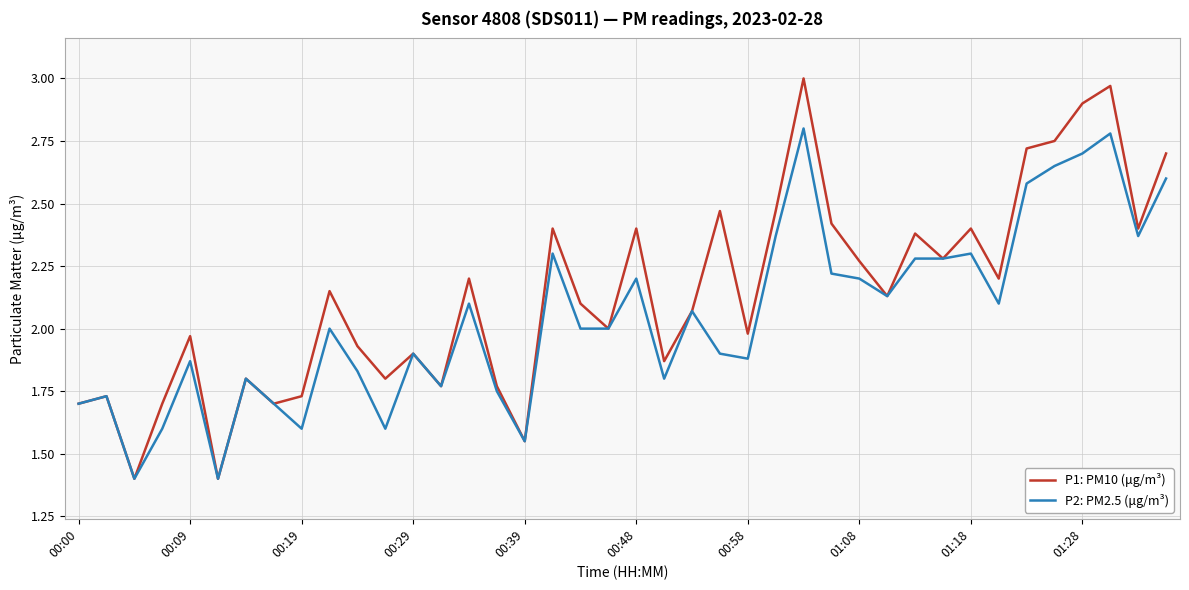

Rank the series by their average value, from lowest to highest.

P2: PM2.5 (μg/m³), P1: PM10 (μg/m³)